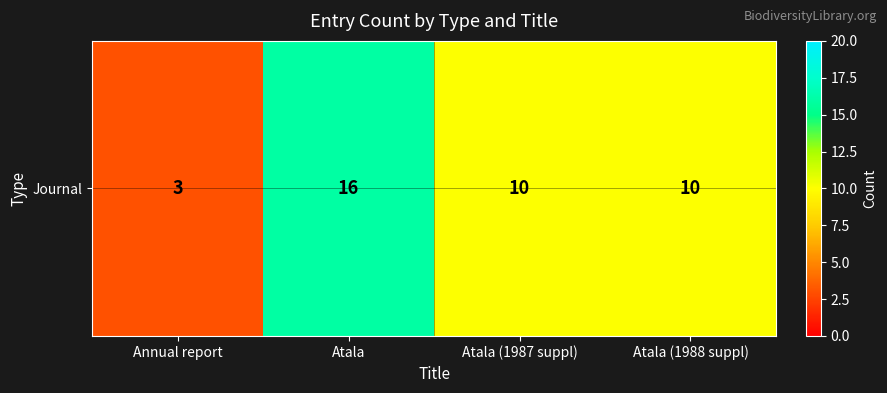

Approximately how many times larger is the value at Atala (1988 suppl) compared to Annual report?

3.3